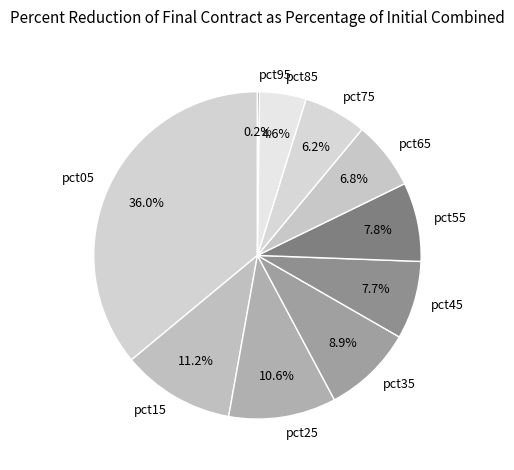

What percentage do pct45 and pct15 together represent?

18.9%